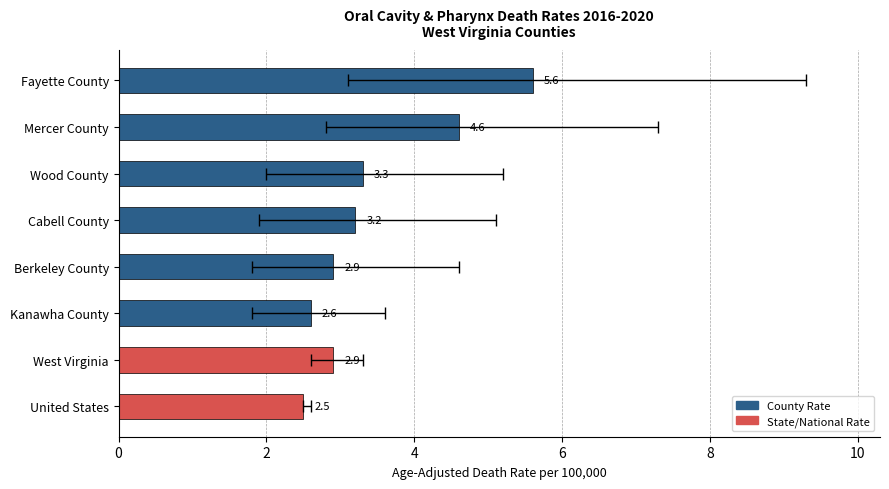

The value at Kanawha County is 4.3. True or false?

False